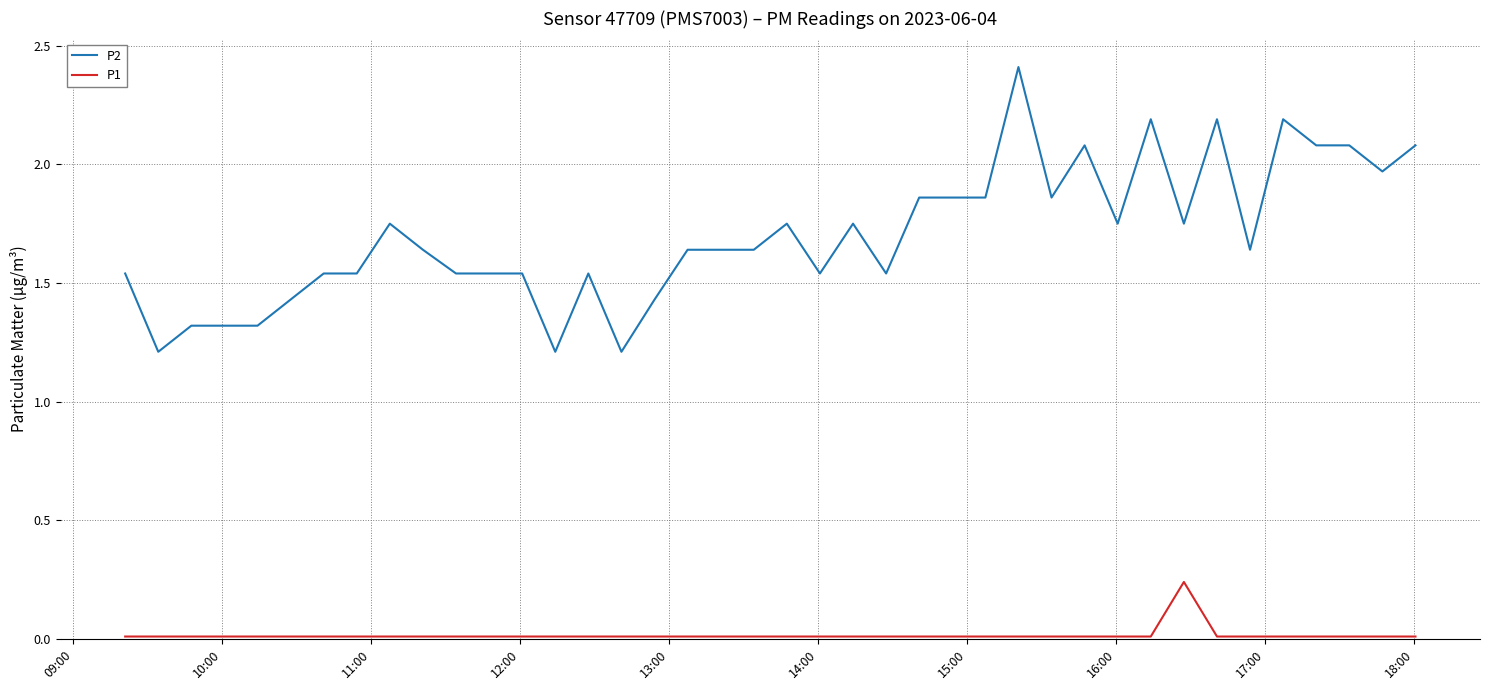

List the series in order of their overall mean, highest first.

P2, P1